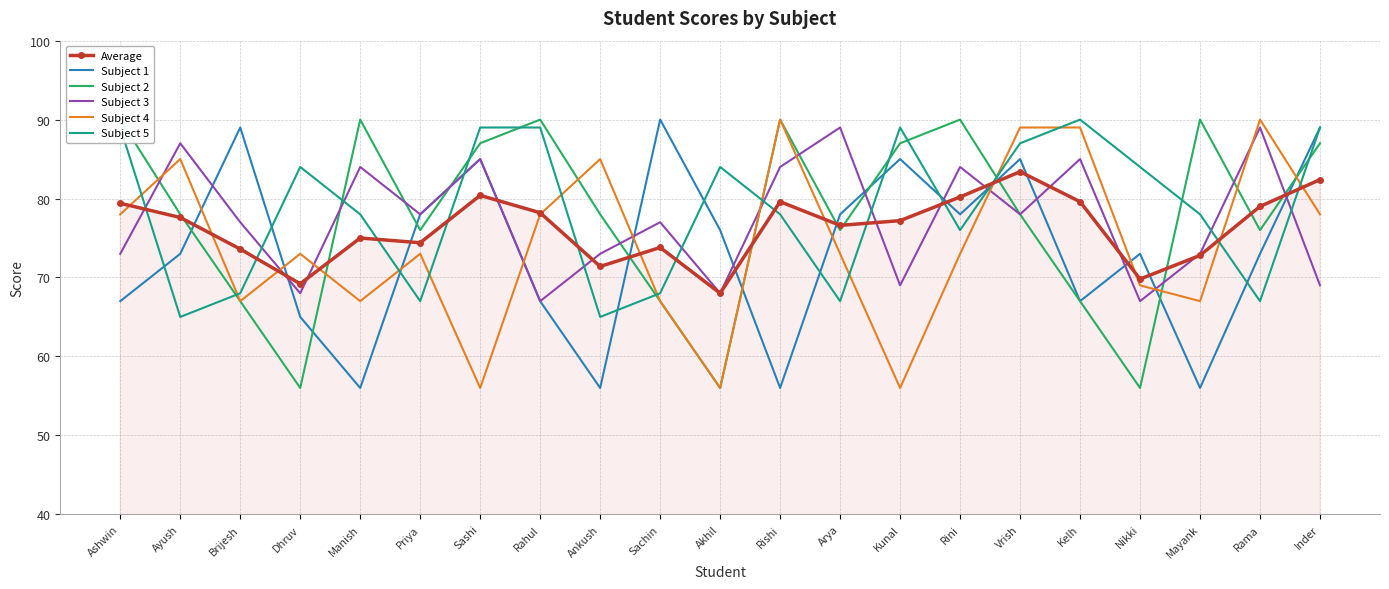

How many lines are shown in the chart?

6